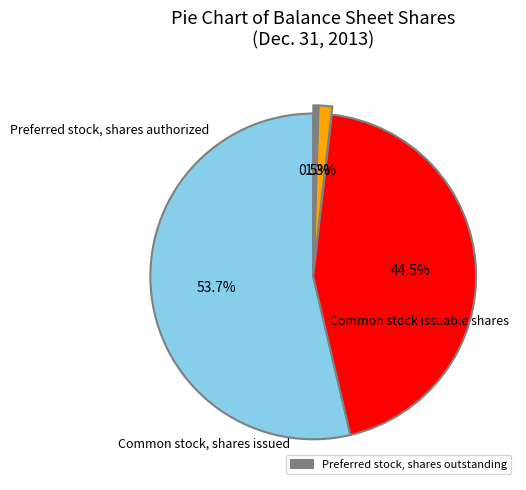

Does any single category account for the majority?

Yes